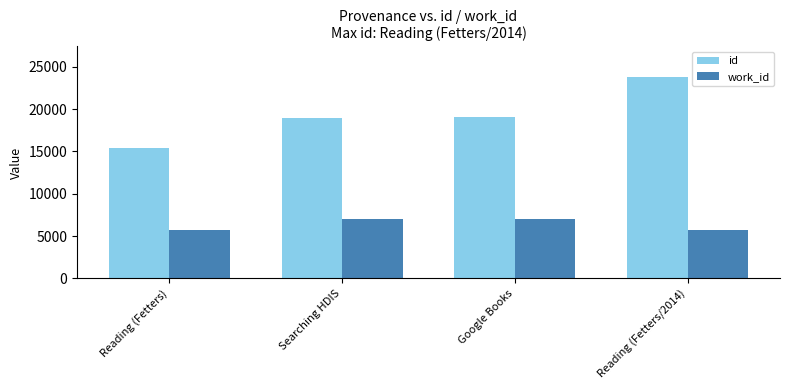

What is the label of the 4th bar from the right?

Reading (Fetters)